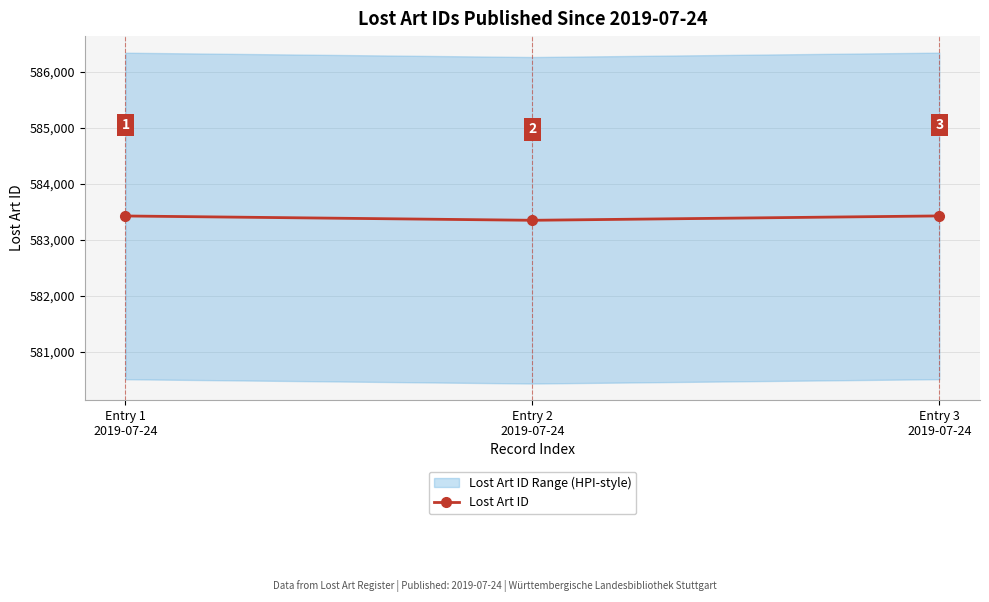

List the labels in order of value, largest first.

Entry 3
2019-07-24, Entry 1
2019-07-24, Entry 2
2019-07-24